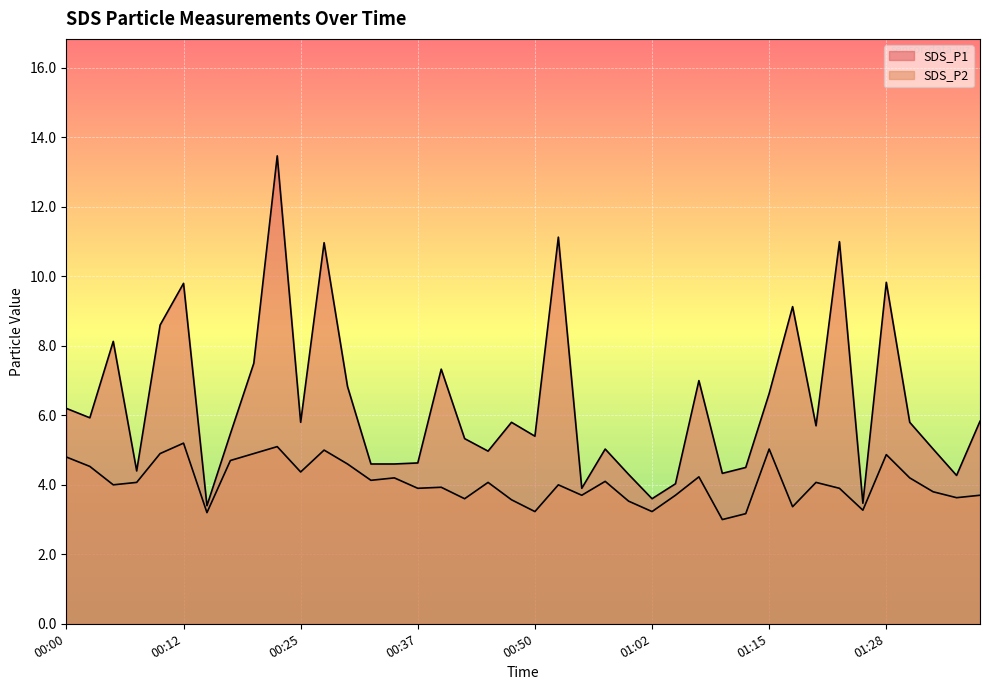

What is the label of the 2nd point from the right?

01:35